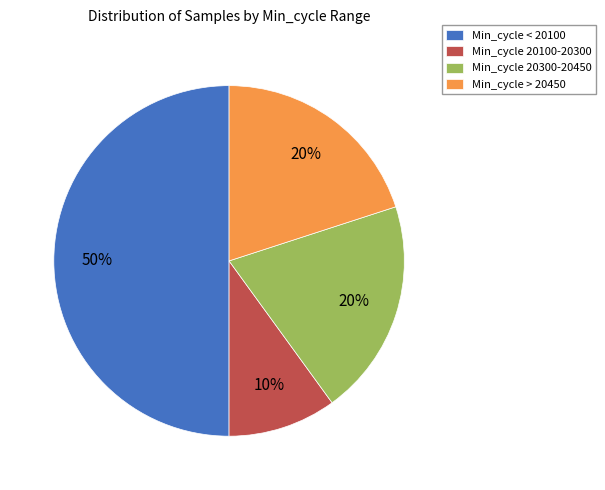

Does Min_cycle 20100-20300 account for over 50% of the chart?

No